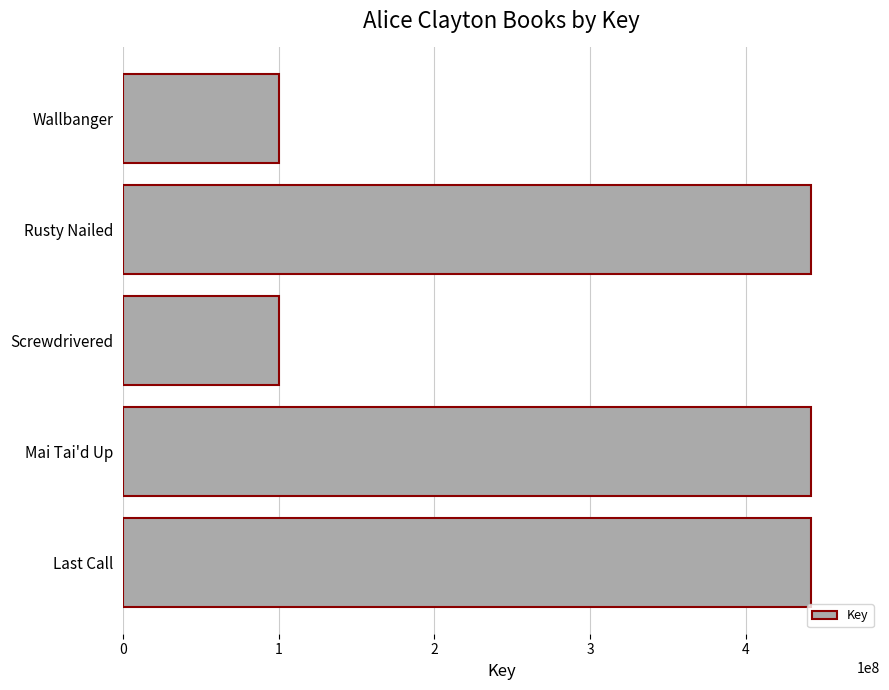

Is it true that the value at Last Call is 294845936?

False